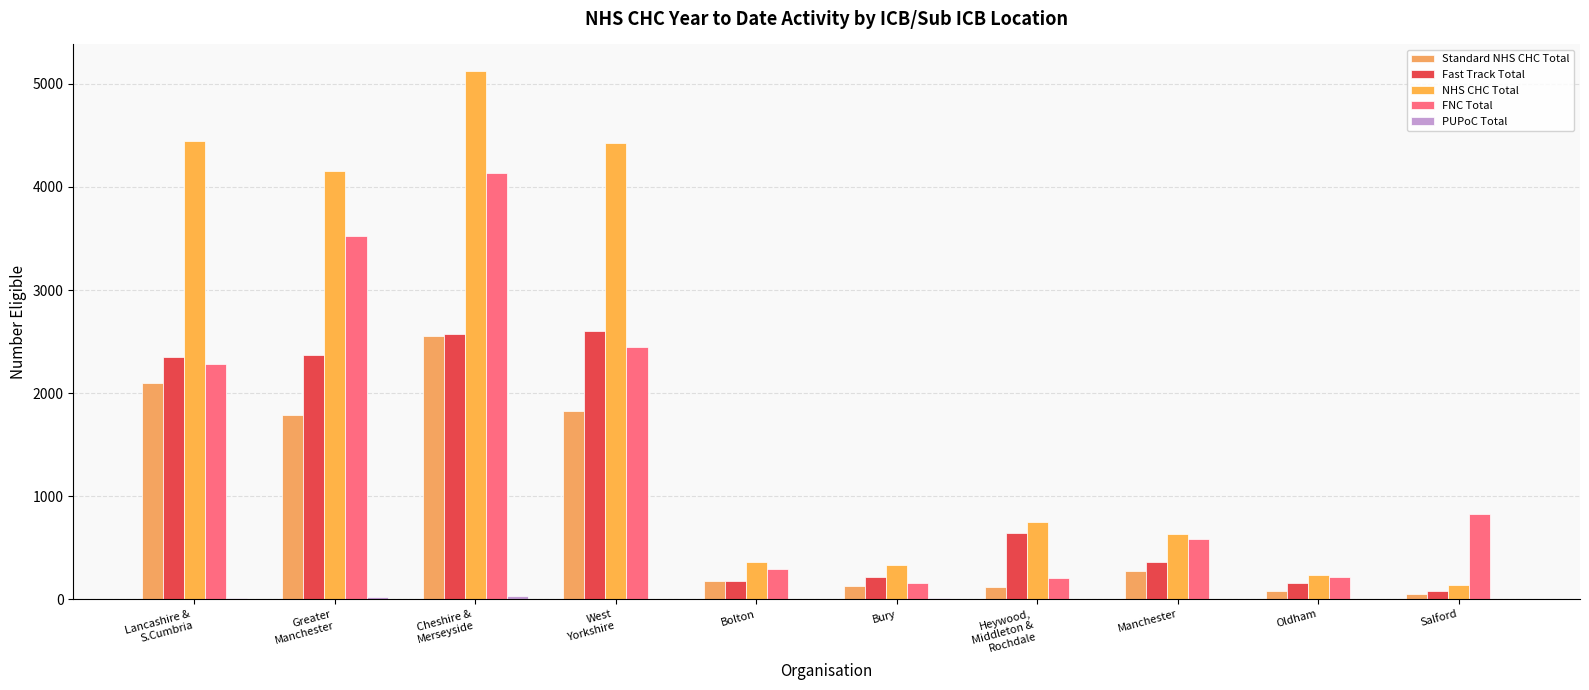

Reading left to right, extract all data points from this chart.

Standard NHS CHC Total: Lancashire &
S.Cumbria=2097	Greater
Manchester=1787	Cheshire &
Merseyside=2556	West
Yorkshire=1822	Bolton=182	Bury=125	Heywood,
Middleton &
Rochdale=115	Manchester=271	Oldham=81	Salford=56
Fast Track Total: Lancashire &
S.Cumbria=2348	Greater
Manchester=2372	Cheshire &
Merseyside=2570	West
Yorkshire=2600	Bolton=180	Bury=212	Heywood,
Middleton &
Rochdale=639	Manchester=363	Oldham=156	Salford=84
NHS CHC Total: Lancashire &
S.Cumbria=4445	Greater
Manchester=4159	Cheshire &
Merseyside=5126	West
Yorkshire=4422	Bolton=362	Bury=337	Heywood,
Middleton &
Rochdale=754	Manchester=634	Oldham=237	Salford=140
FNC Total: Lancashire &
S.Cumbria=2279	Greater
Manchester=3522	Cheshire &
Merseyside=4138	West
Yorkshire=2447	Bolton=291	Bury=154	Heywood,
Middleton &
Rochdale=210	Manchester=588	Oldham=220	Salford=827
PUPoC Total: Lancashire &
S.Cumbria=9	Greater
Manchester=19	Cheshire &
Merseyside=30	West
Yorkshire=3	Bolton=3	Bury=9	Heywood,
Middleton &
Rochdale=1	Manchester=0	Oldham=2	Salford=0